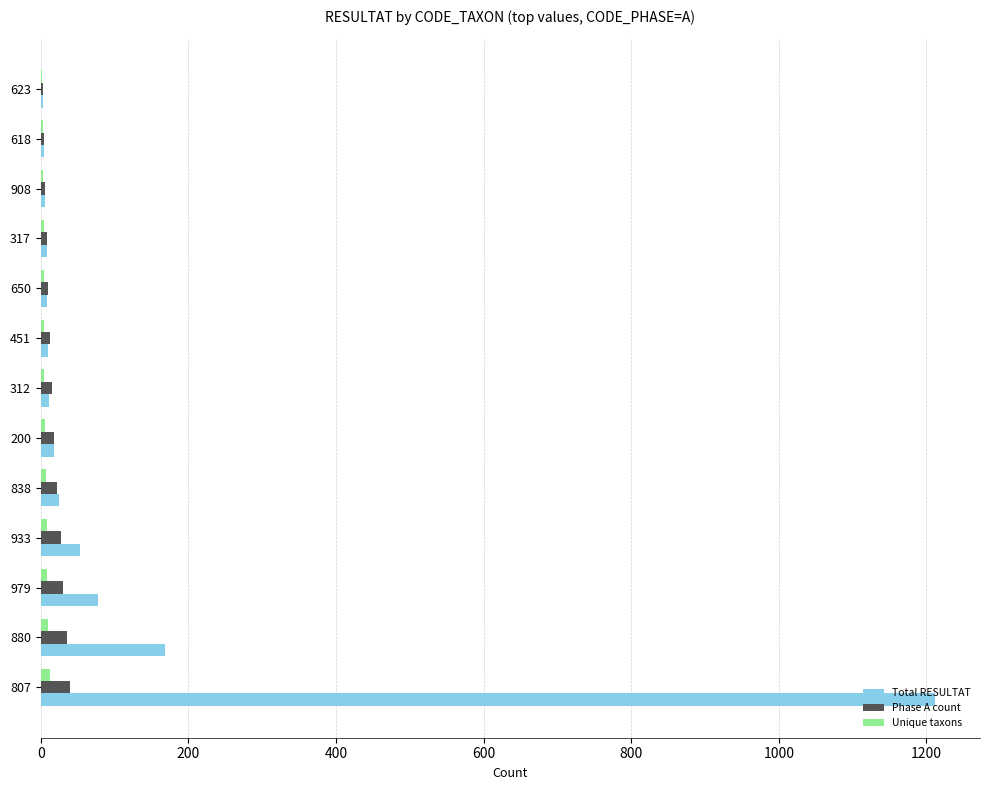

How many data points does each series have?

13